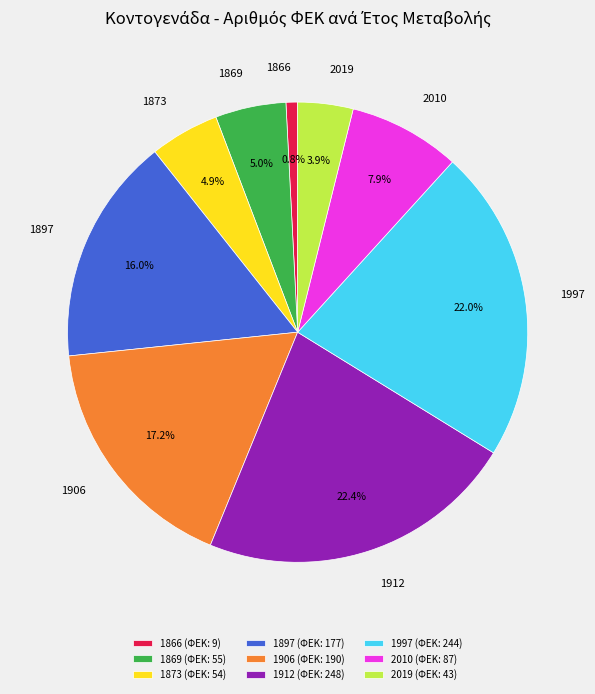

The 1912 slice represents 22% of the pie. True or false?

True